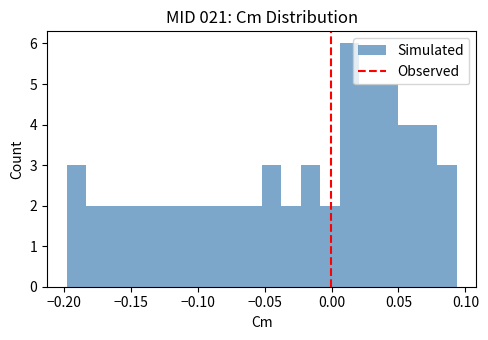

Around what value on the x-axis is the tallest bar? Give the approximate position of its centre, as read against the axis.

0.015